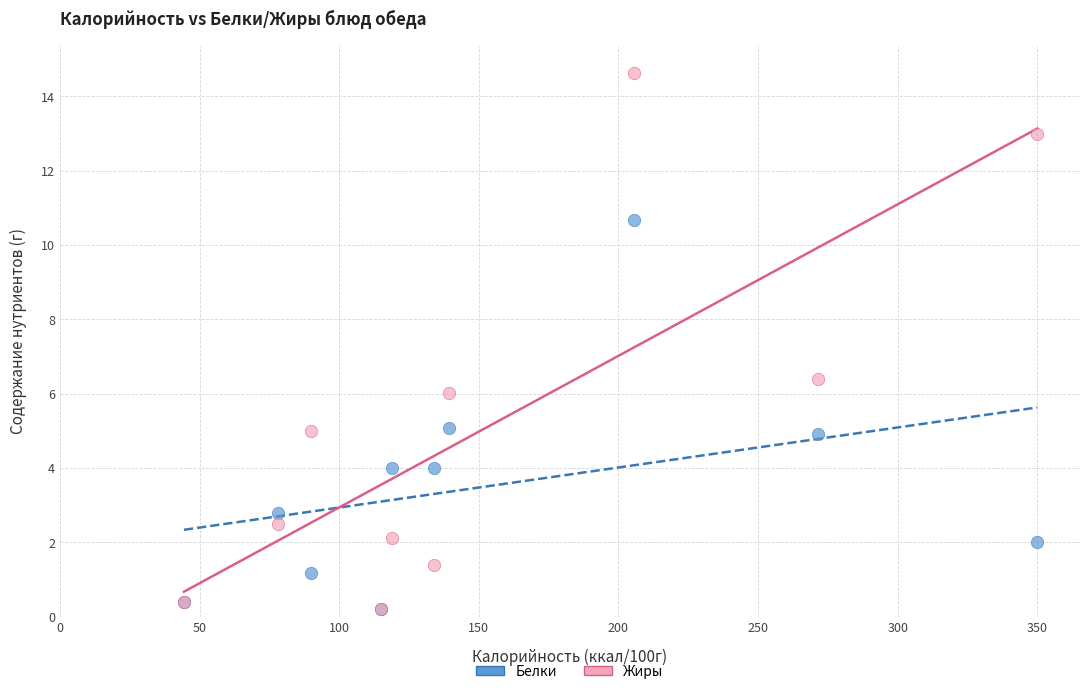

What are all the series names shown in the legend?

Белки, Жиры